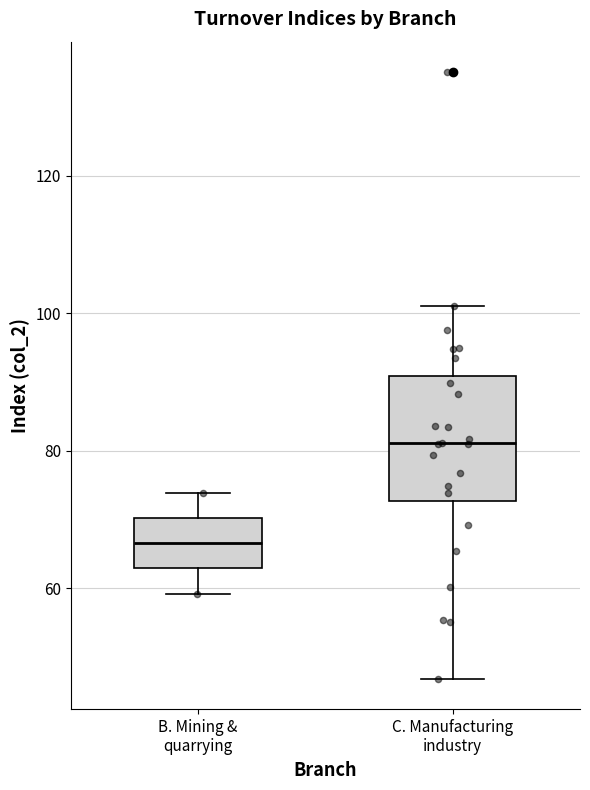

Reading left to right, read every box against the y-axis: the position of its median line, the range the box covers, and the ends of its whiskers. The values are not printed on the chart, so give them approximately, as read against the axis.

B. Mining & quarrying: median 66, box 62 to 70, whiskers 60 to 74
C. Manufacturing industry: median 82, box 72 to 90, whiskers 46 to 102